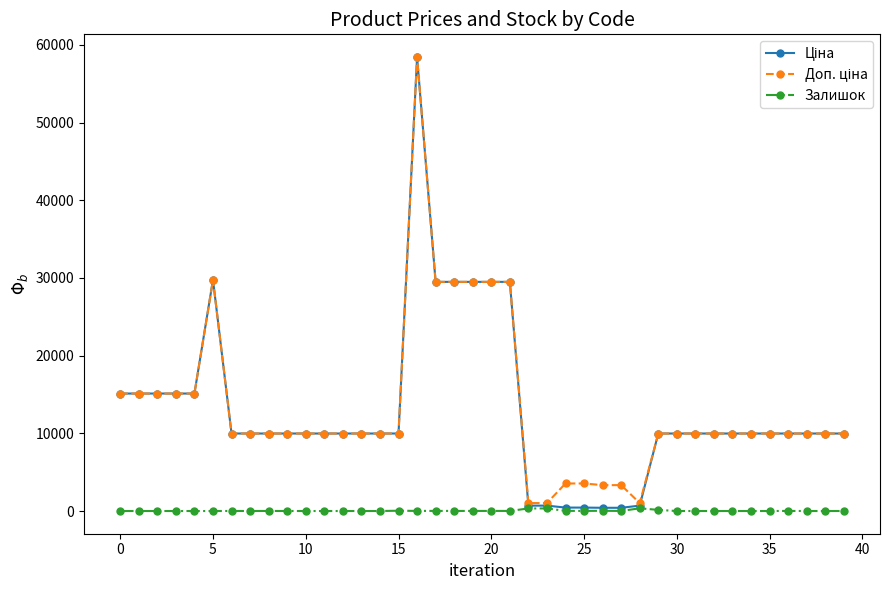

True or false: Залишок has more than 2 points higher than both neighbors.

True